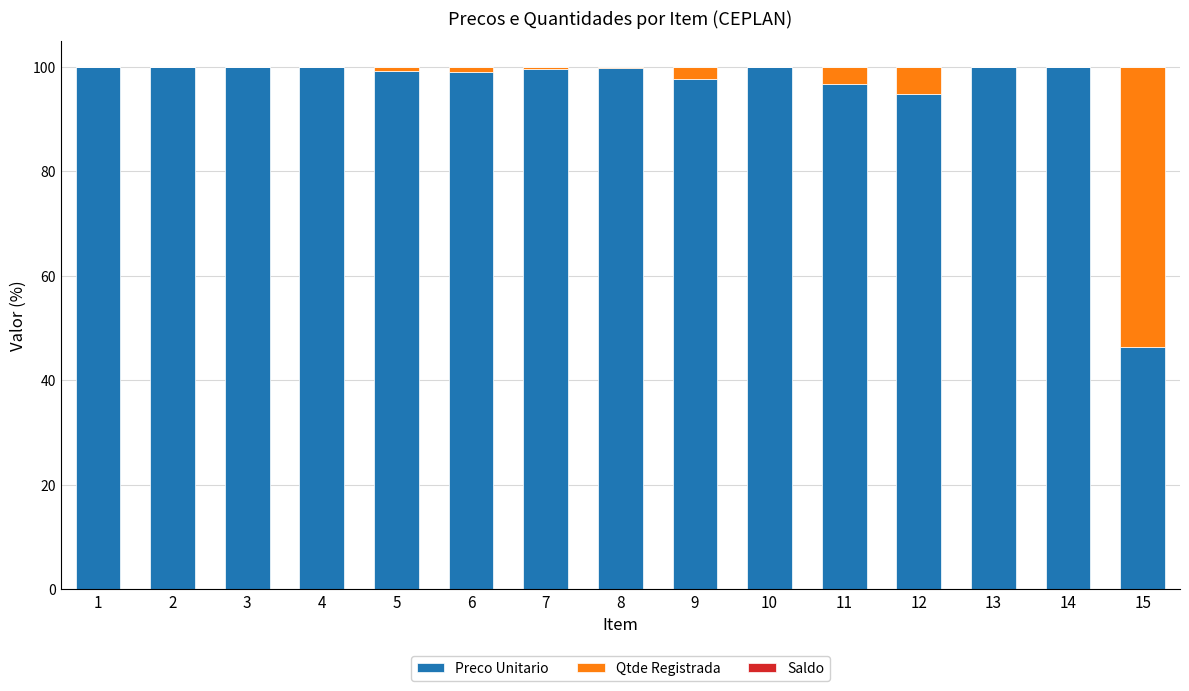

What is the total value across all series at 13?

100.0